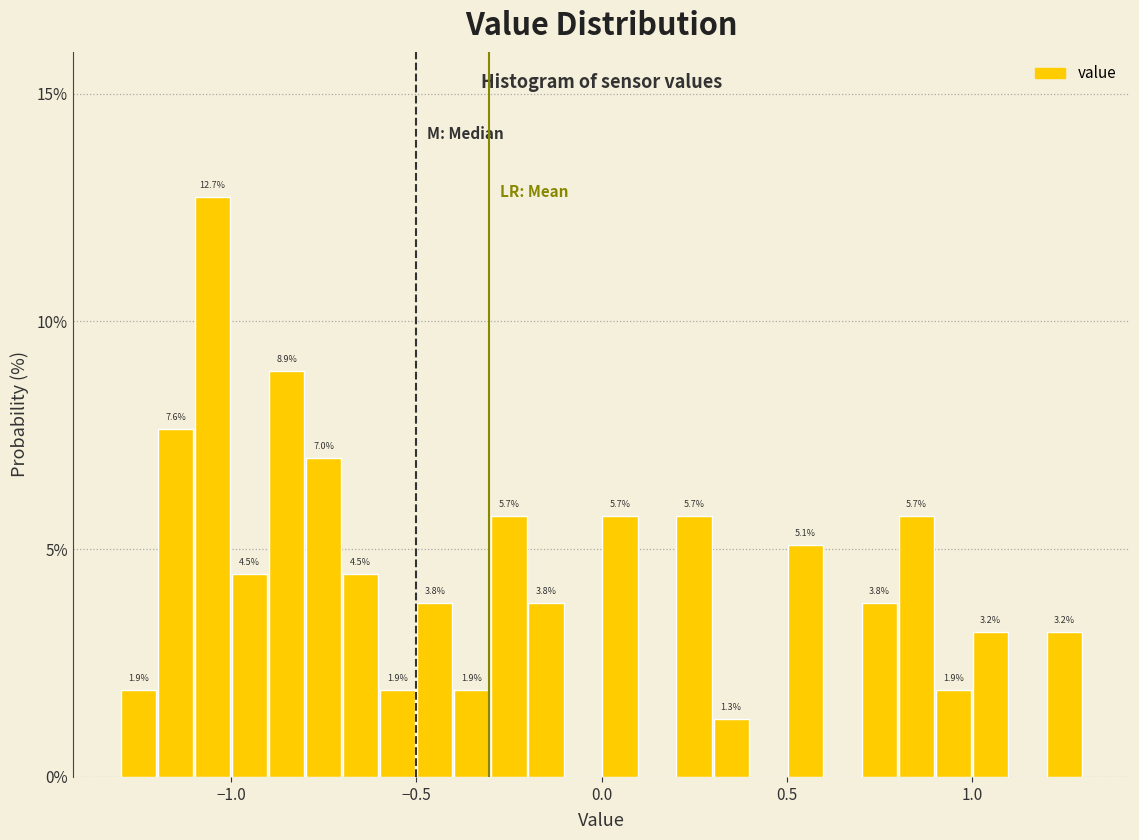

Read against the x-axis, roughly where is the centre of the tallest bar?

-1.05